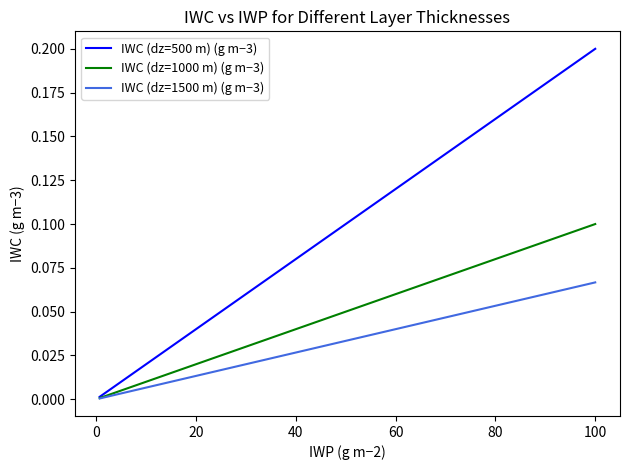

Which series has the largest total across all categories?

IWC (dz=500 m) (g m−3)